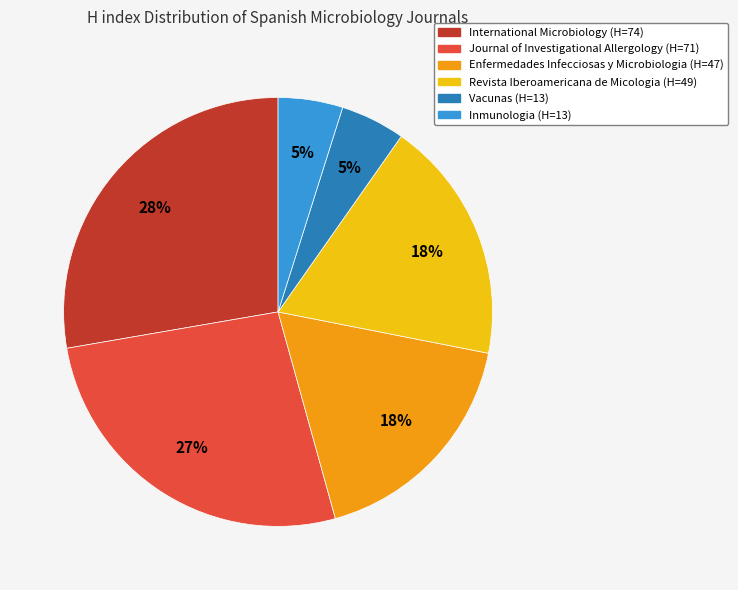

To the nearest percent, what is the difference between the Vacunas and Revista Iberoamericana de Micologia slice percentages?

13%